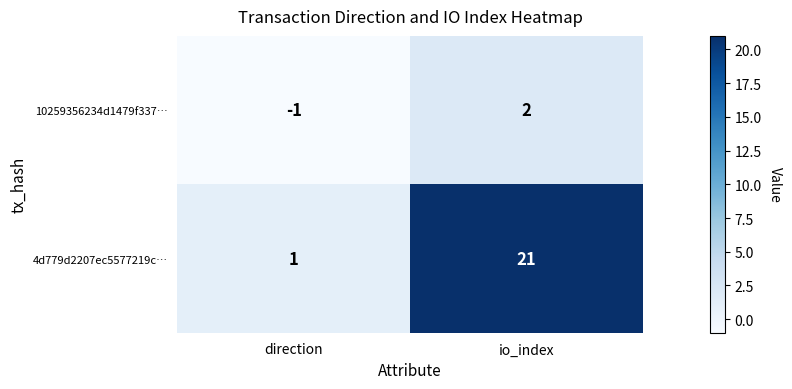

At direction, list the series in order from largest to smallest.

4d779d2207ec5577219c…, 10259356234d1479f337…